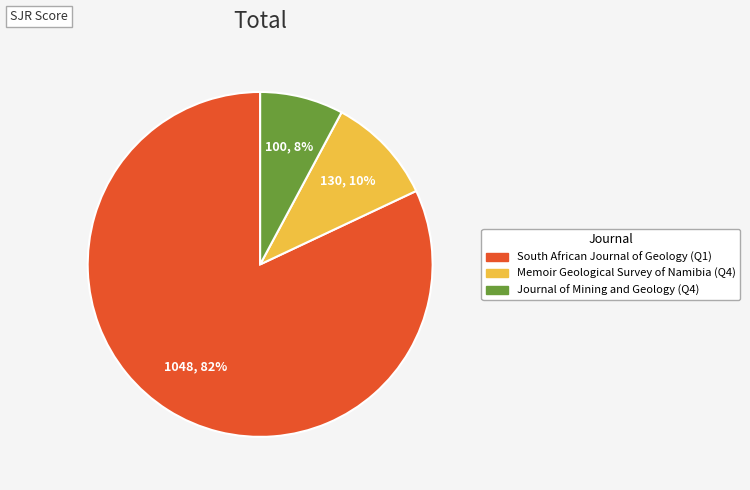

To the nearest percent, what is the difference between the largest and smallest slice percentages?

74%